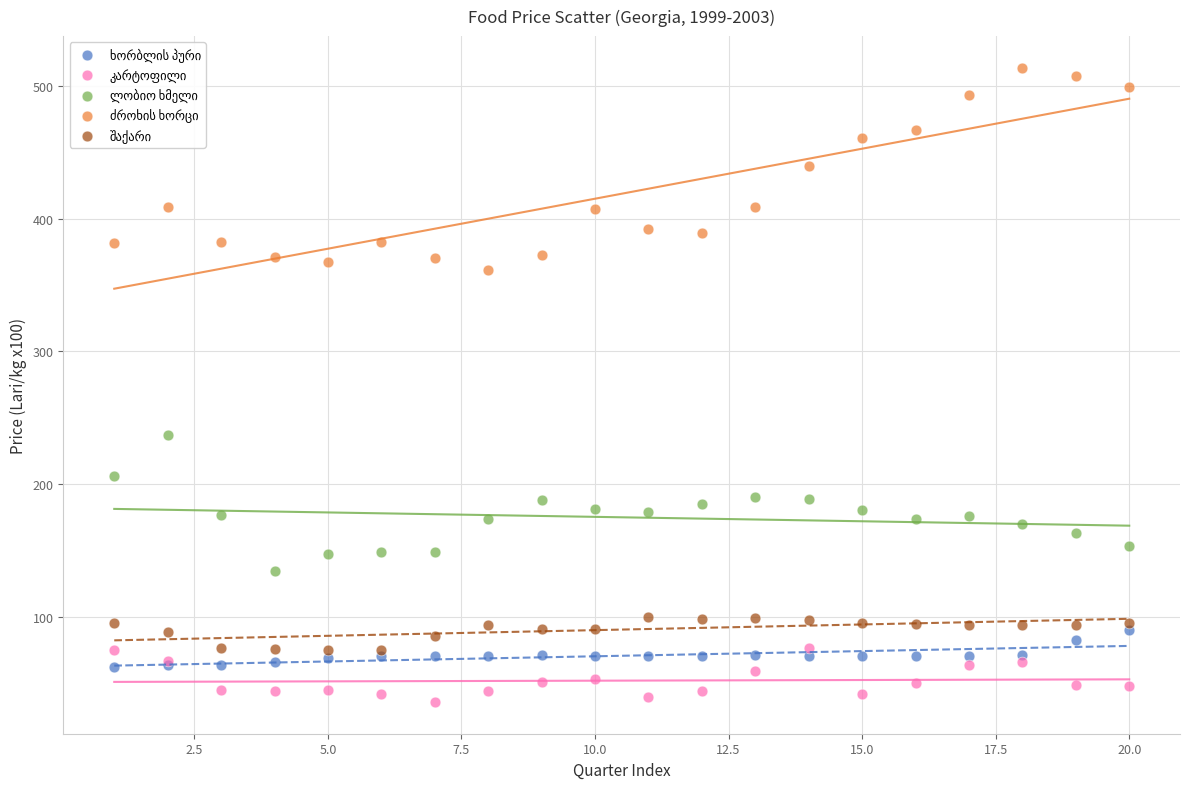

Across all series, what Y value is closest to 274?

236.7